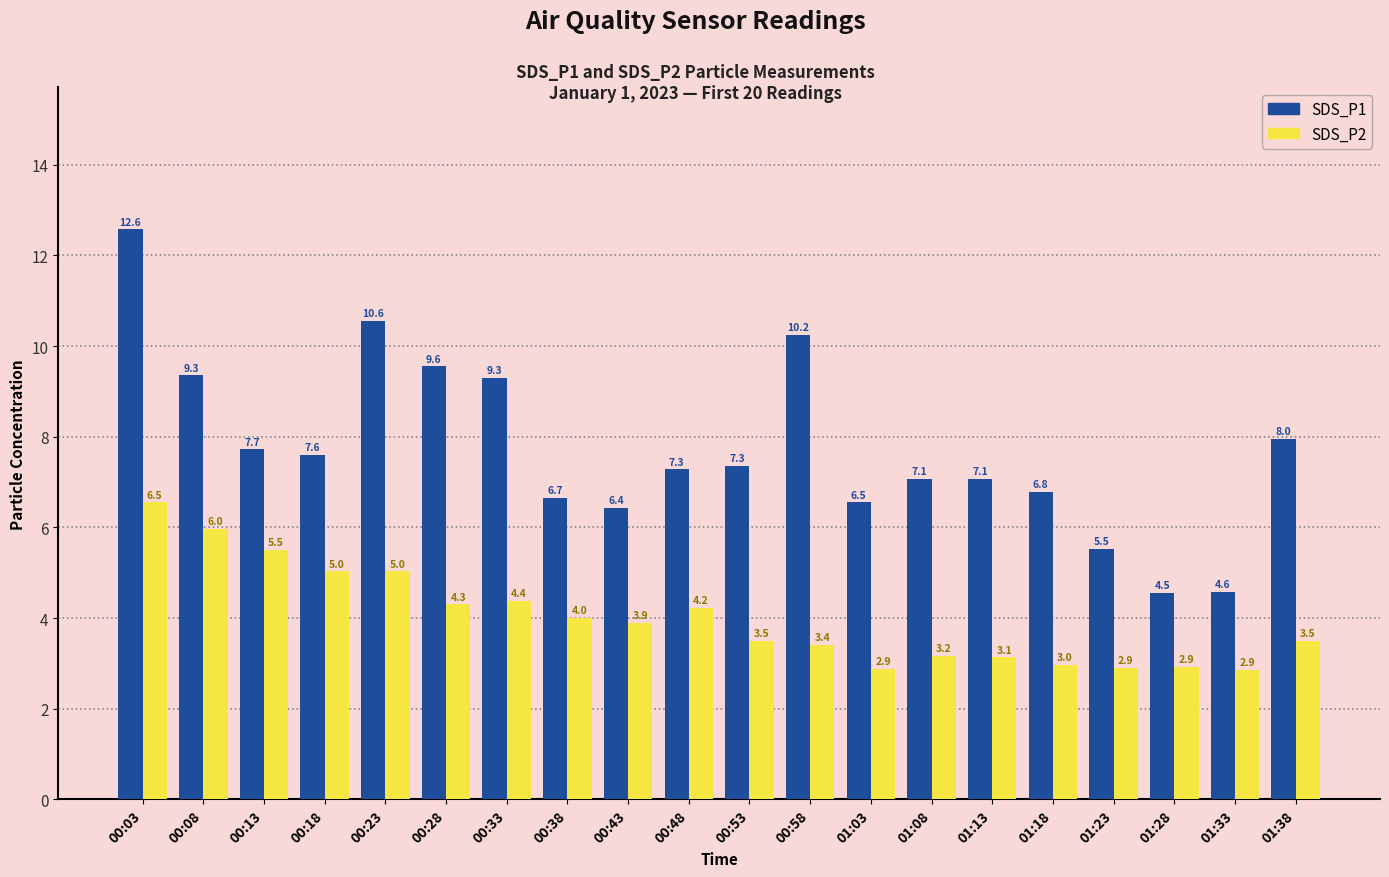

List the series in order of their peak value, lowest first.

SDS_P2, SDS_P1